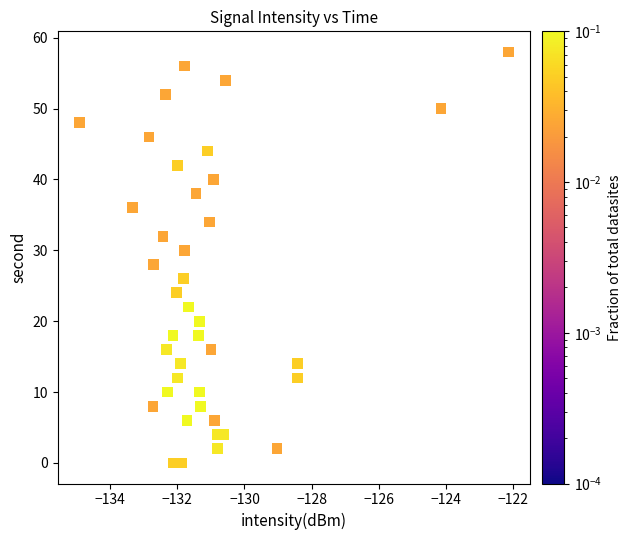

What is the range of Y values (max minus min)?

58